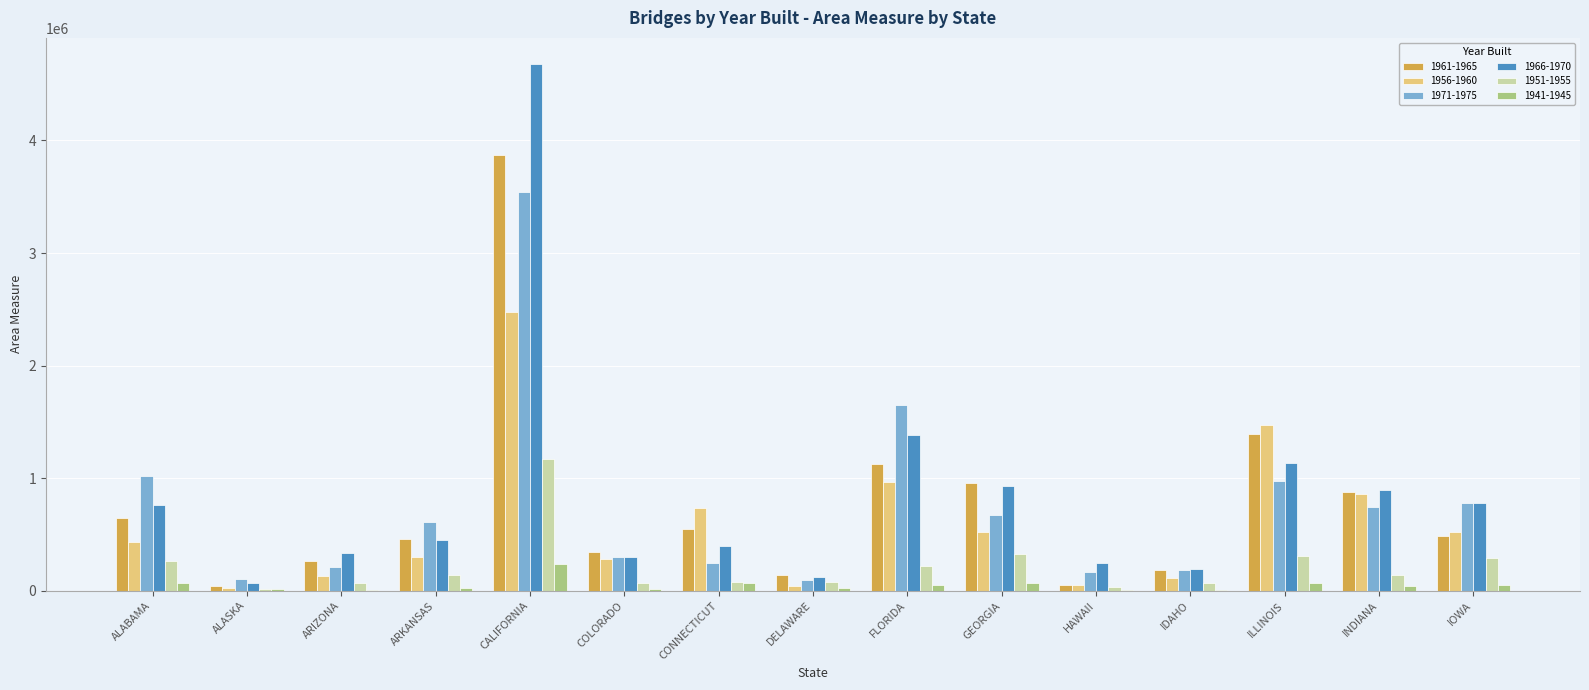

At which label does 1956-1960 reach its peak?

CALIFORNIA